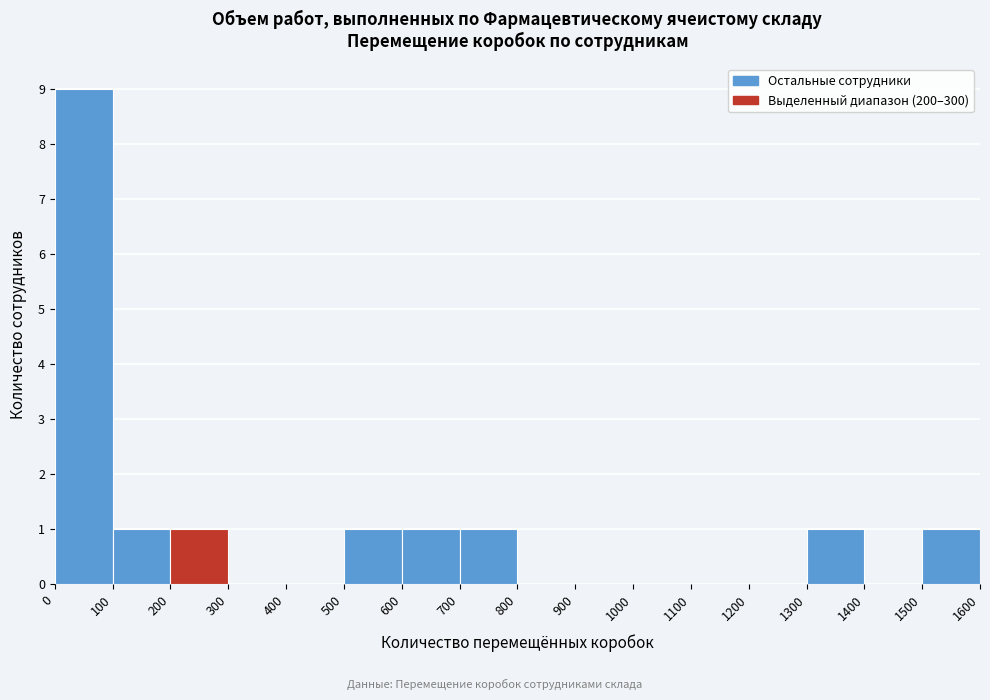

What is the height of the bar covering 700 to 800 on the x-axis? The values are not printed on the chart, so give them approximately, as read against the axis.

1